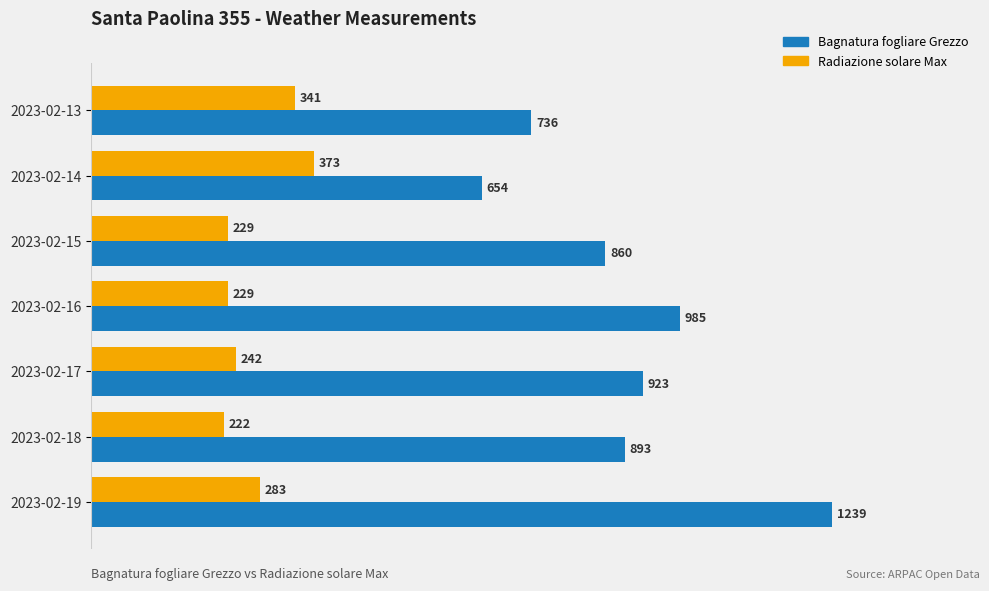

Where is Radiazione solare Max nearest to the value 297?

2023-02-19